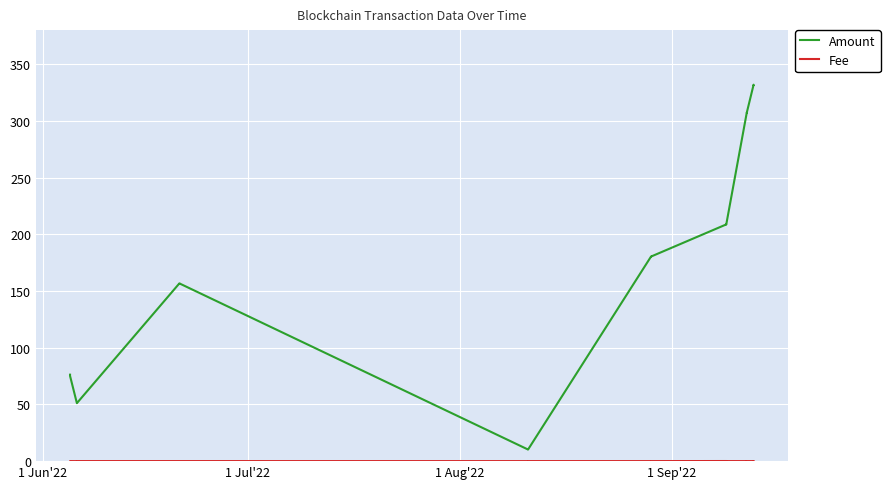

True or false: Fee and Amount cross at least once.

False